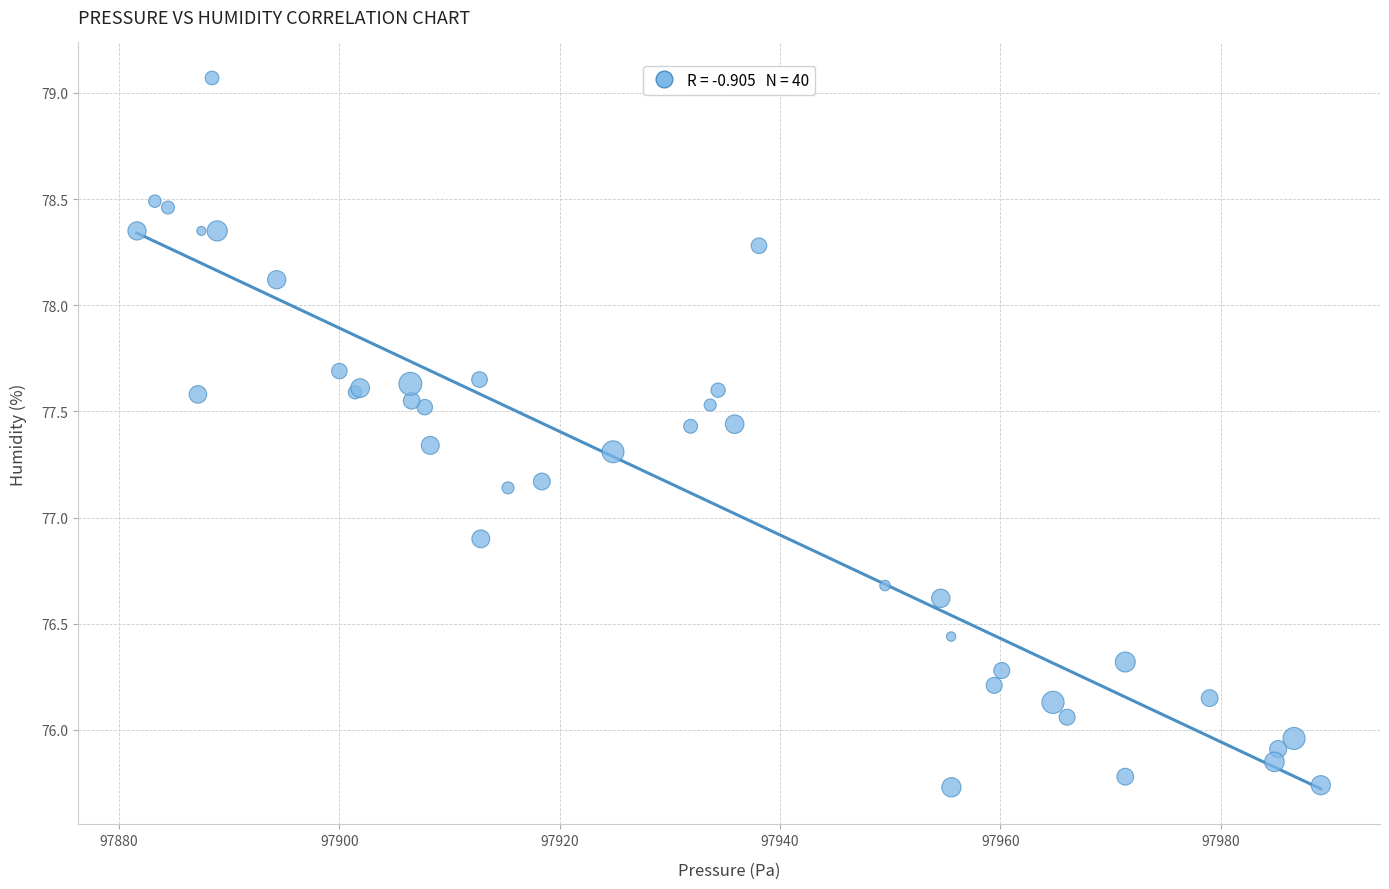

What Y value in the scatter plot is closest to 77?

76.9